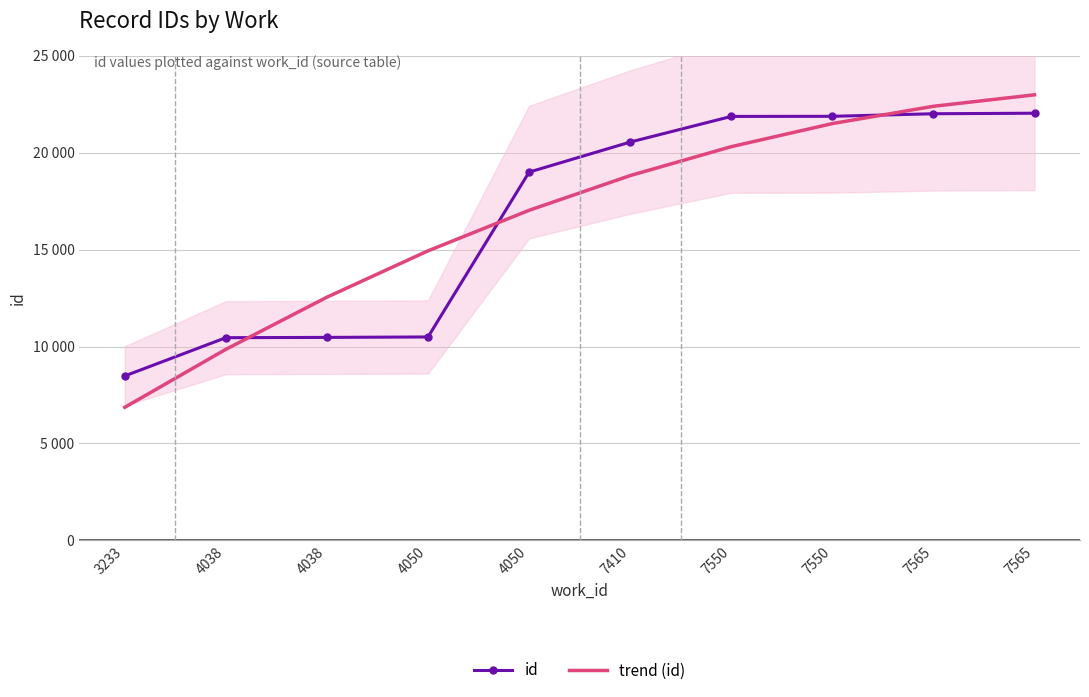

What is the sum of all id values?

167210.0